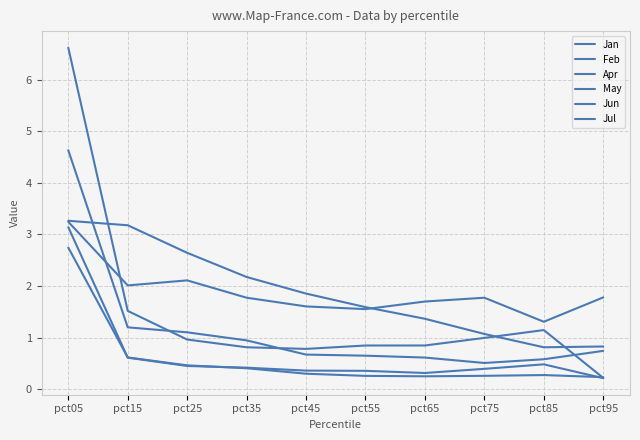

What is the value of the Jan point at the 10th from the left?

0.2